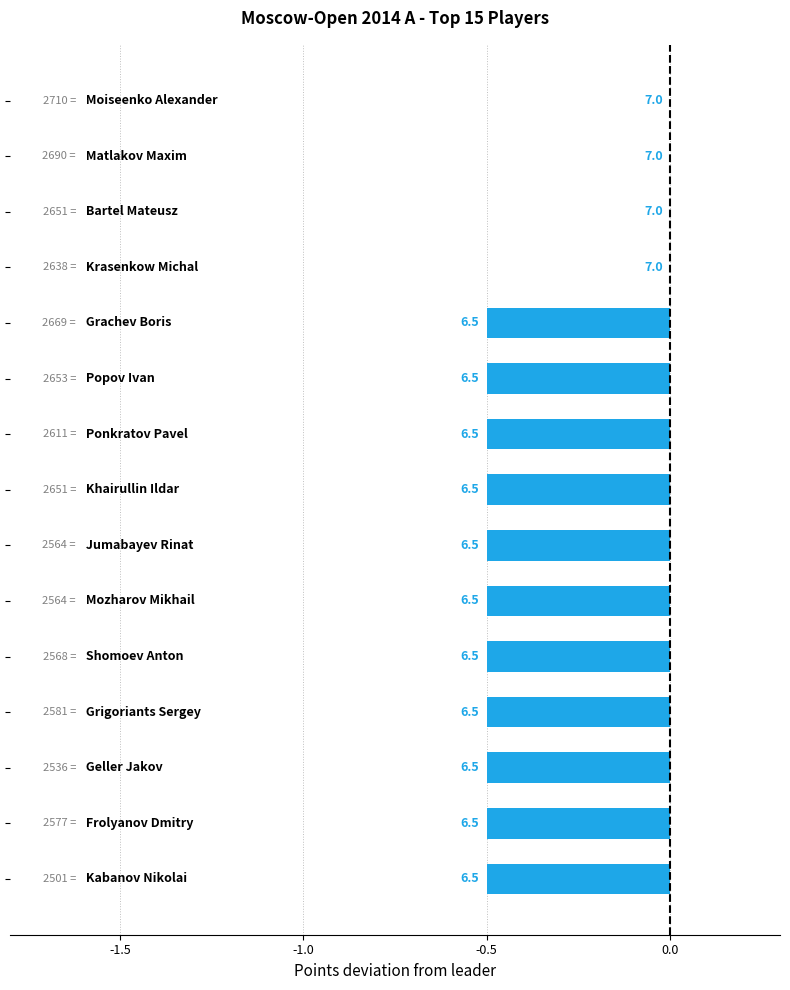

Are the bars horizontal?

Yes